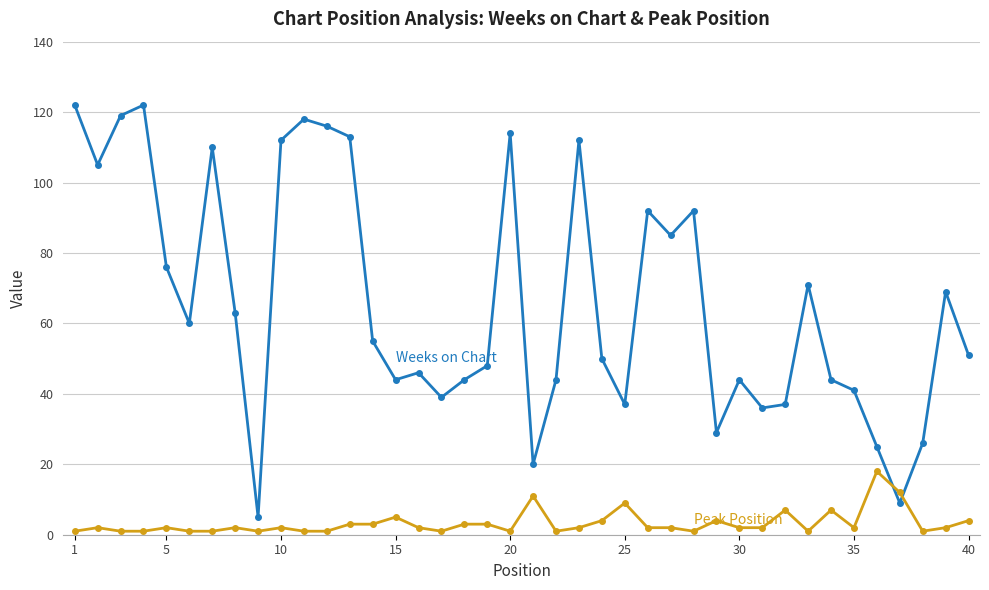

Count the number of categories in the chart.

40